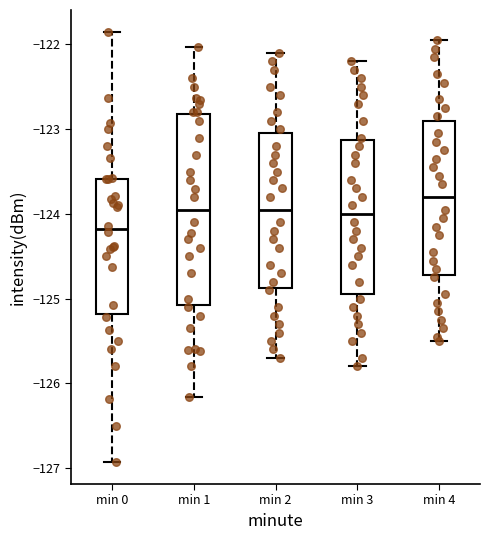

Where does the lower whisker of the box for min 2 end on the y-axis? The values are not printed on the chart, so give them approximately, as read against the axis.

-125.7